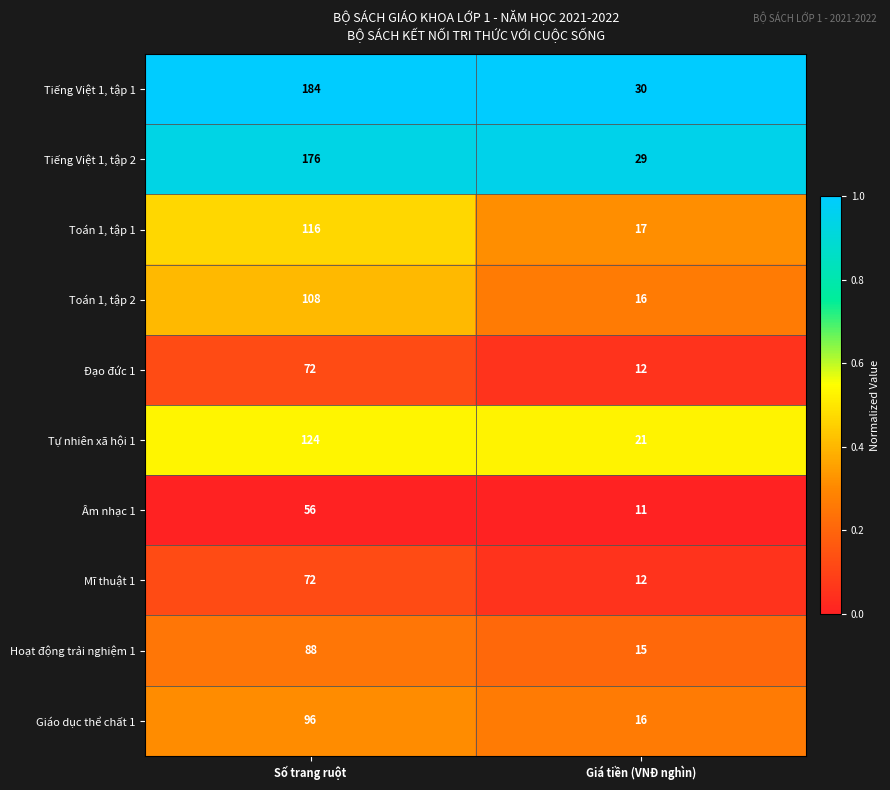

What is the approximate value of Mĩ thuật 1 at Số trang ruột?

72